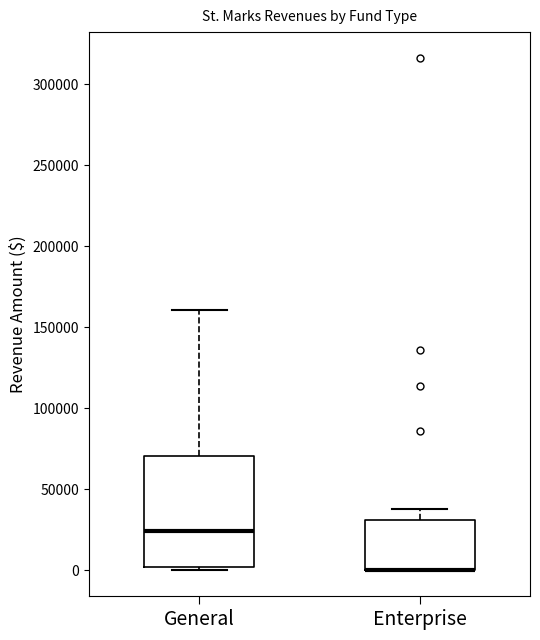

Comparing the boxes themselves (not the whiskers), which one is the tallest?

General